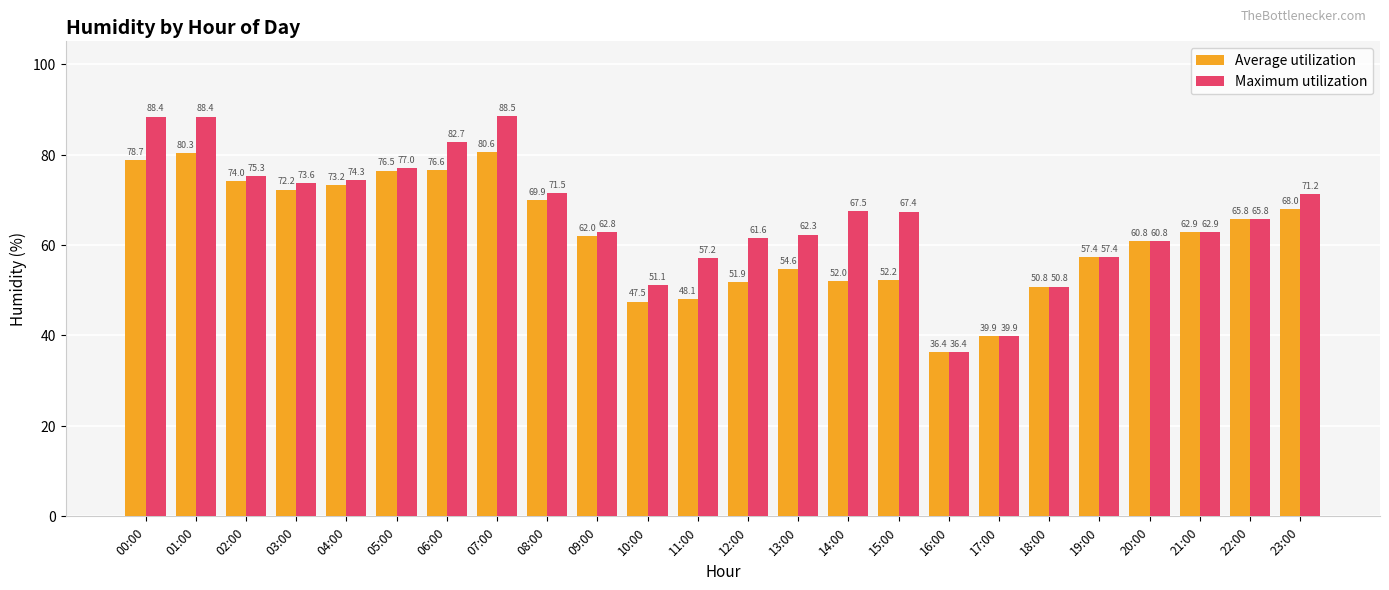

What are all the series names shown in the legend?

Average utilization, Maximum utilization